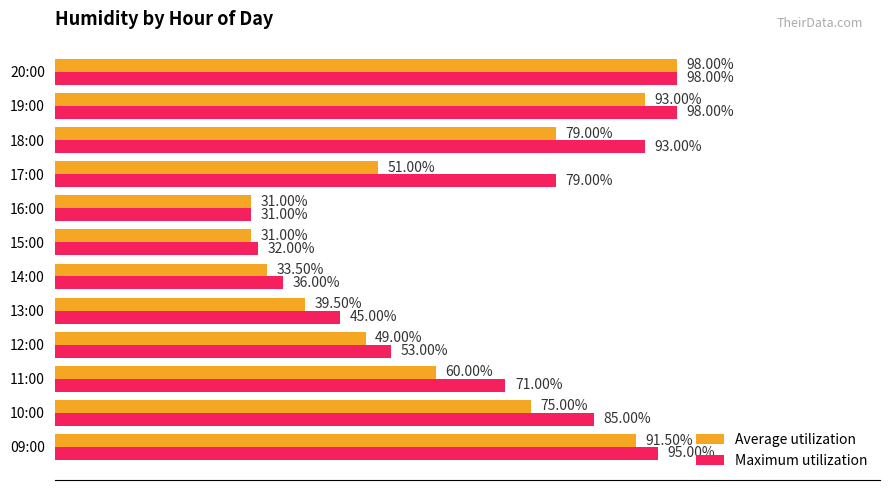

At which category is the sum across all series the highest?

20:00